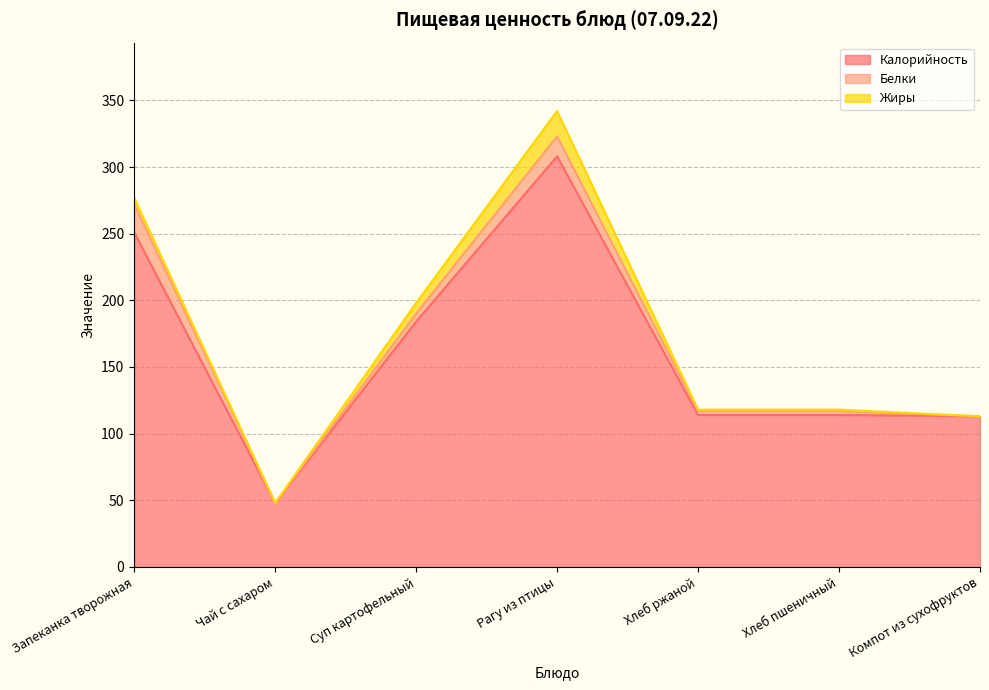

At which label does Белки reach its peak?

Запеканка творожная